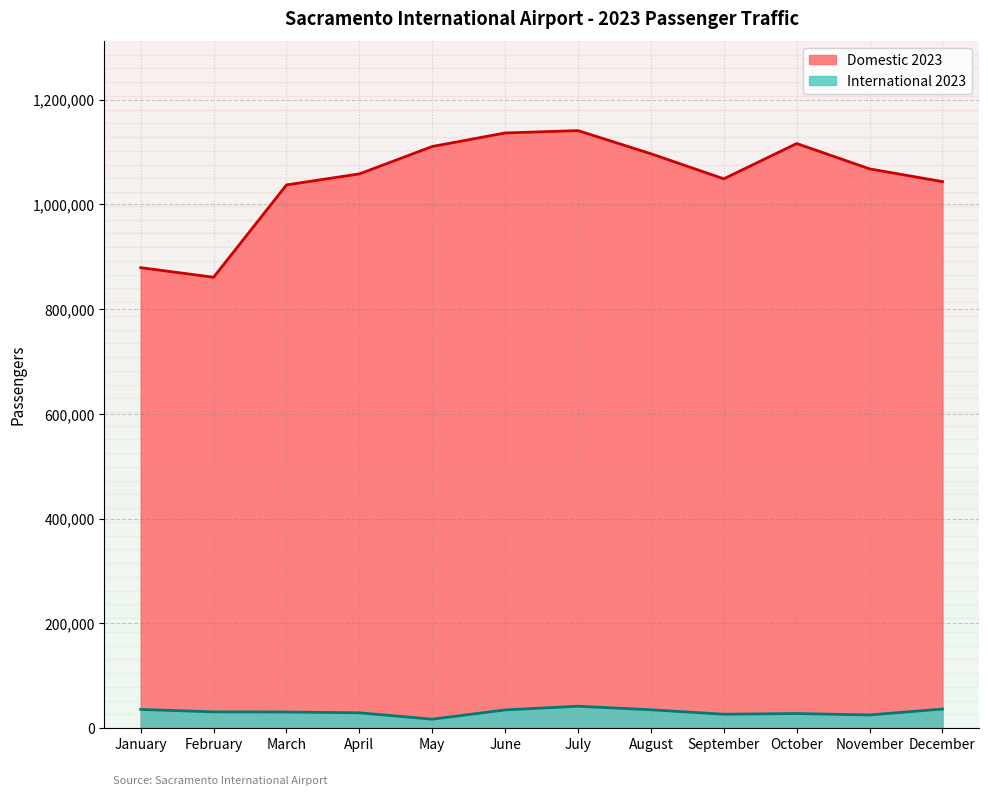

Rank the series by their maximum value, from lowest to highest.

International 2023, Domestic 2023